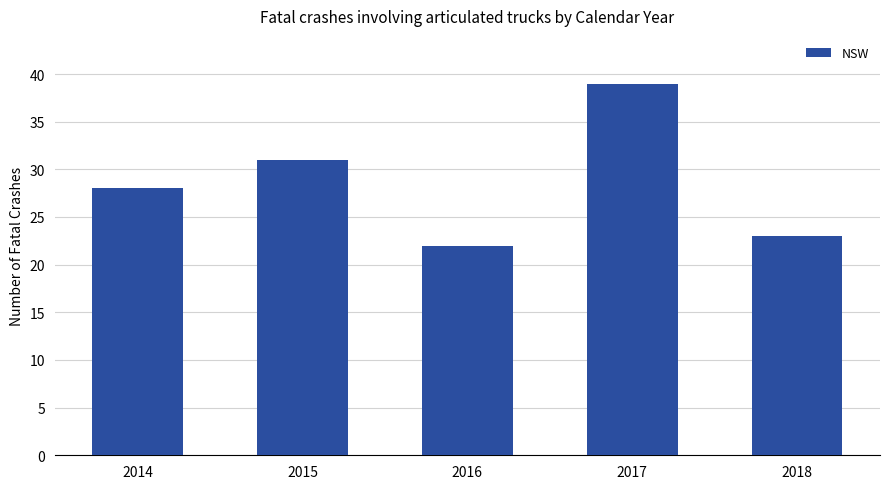

Read the value at 2017, to the nearest 10.

40